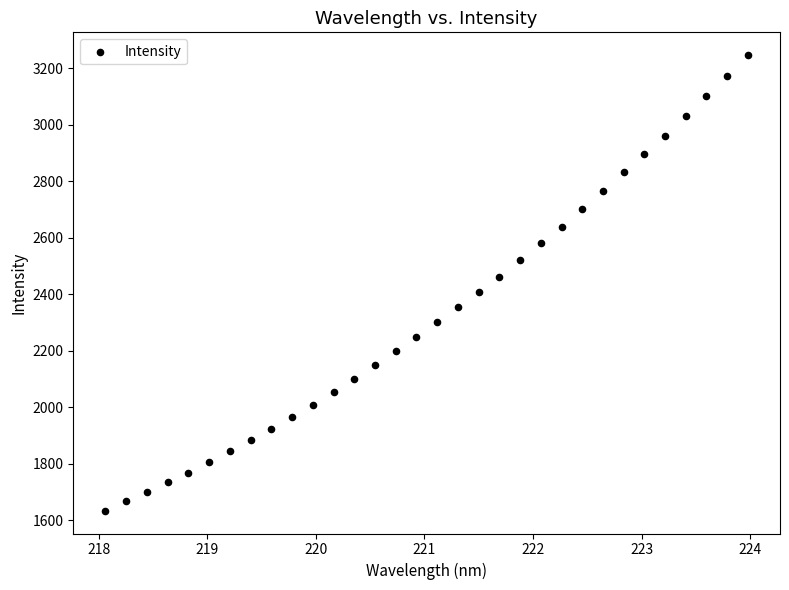

What is the range of Y values (max minus min)?

1612.5